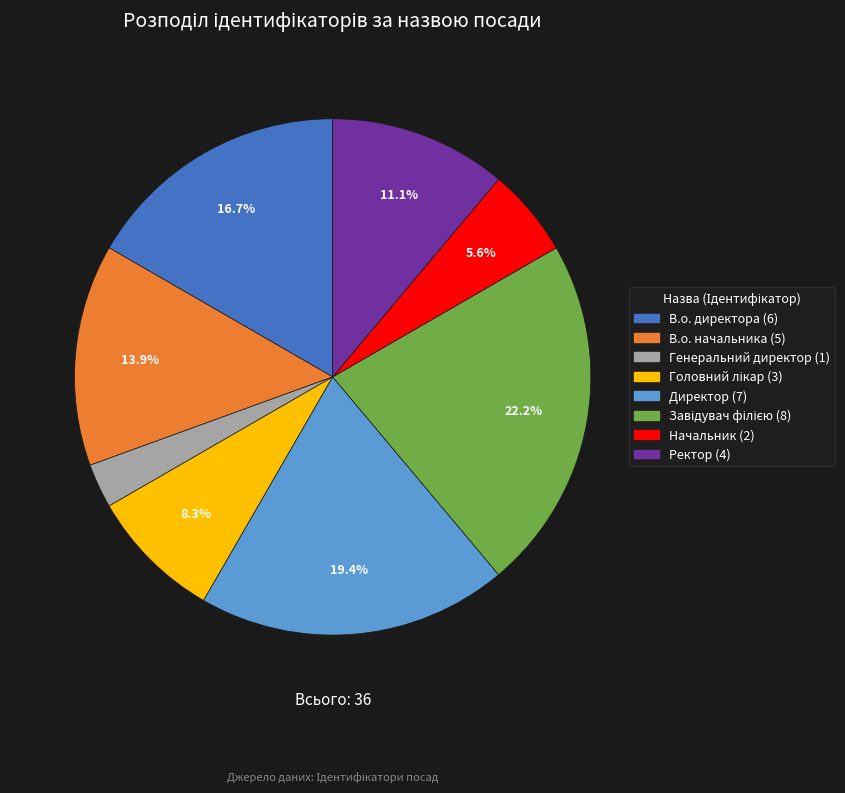

What is the smallest slice in the pie chart?

Генеральний директор